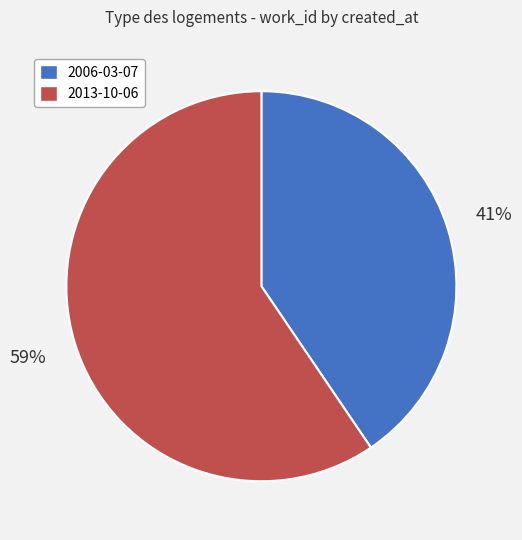

How many segments does this pie chart have?

2